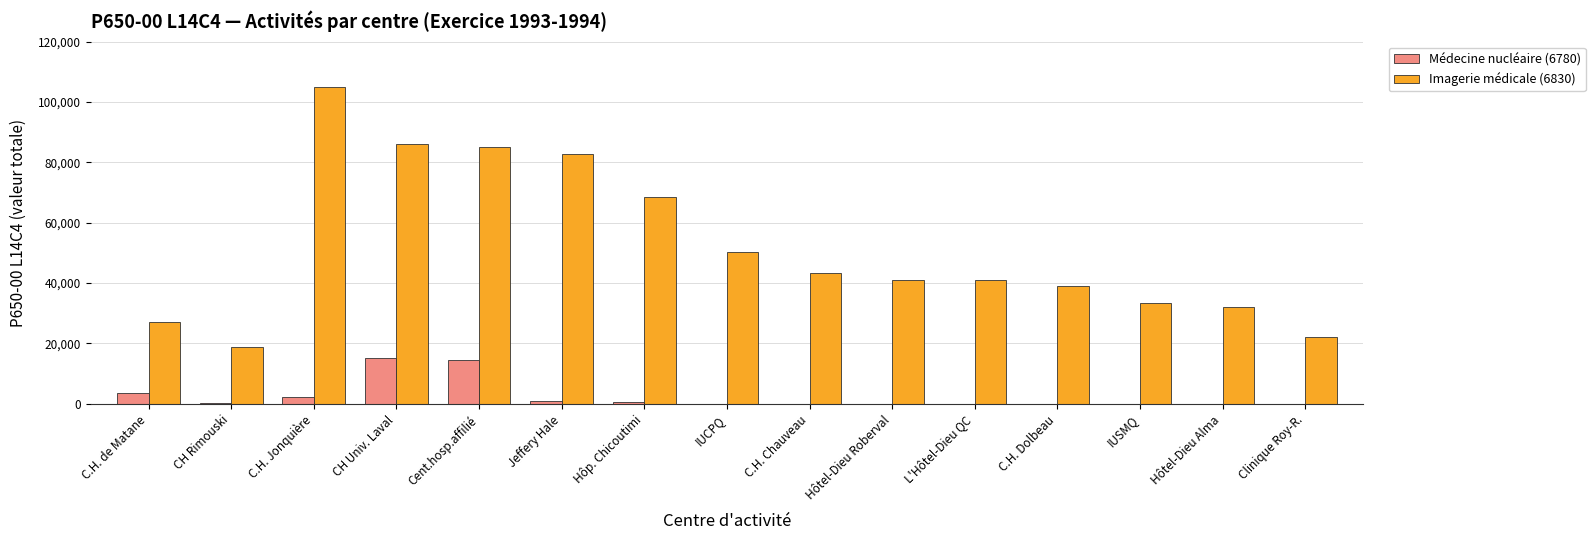

The Médecine nucléaire (6780) series shows 0 at Clinique Roy-R.. True or false?

True